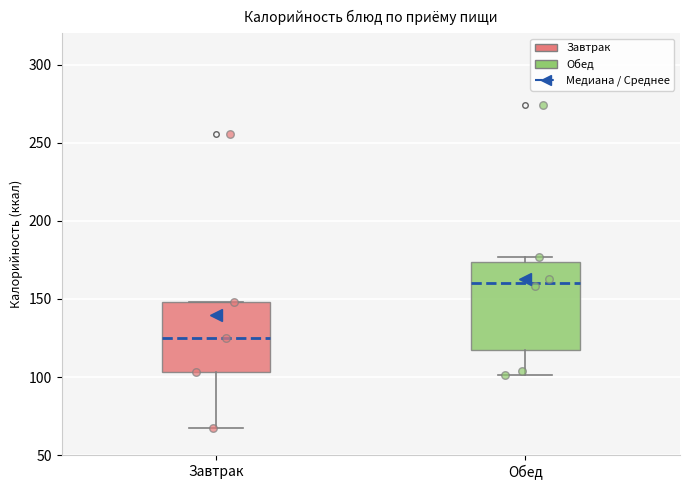

Where does the median line of the box for Завтрак sit on the y-axis? The values are not printed on the chart, so give them approximately, as read against the axis.

125